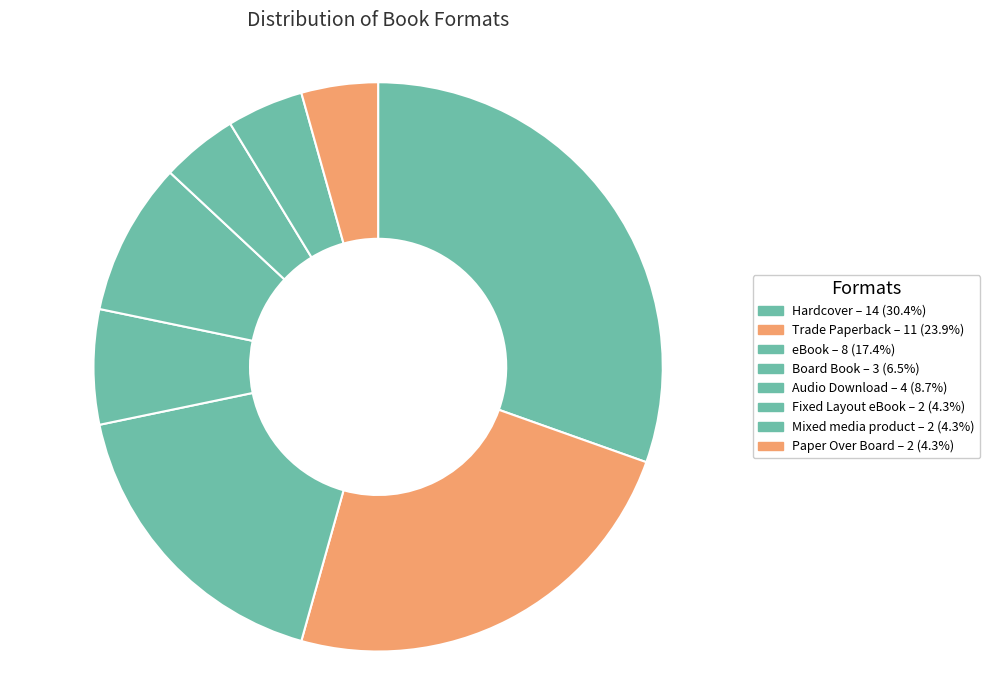

Does Paper Over Board account for over 50% of the chart?

No